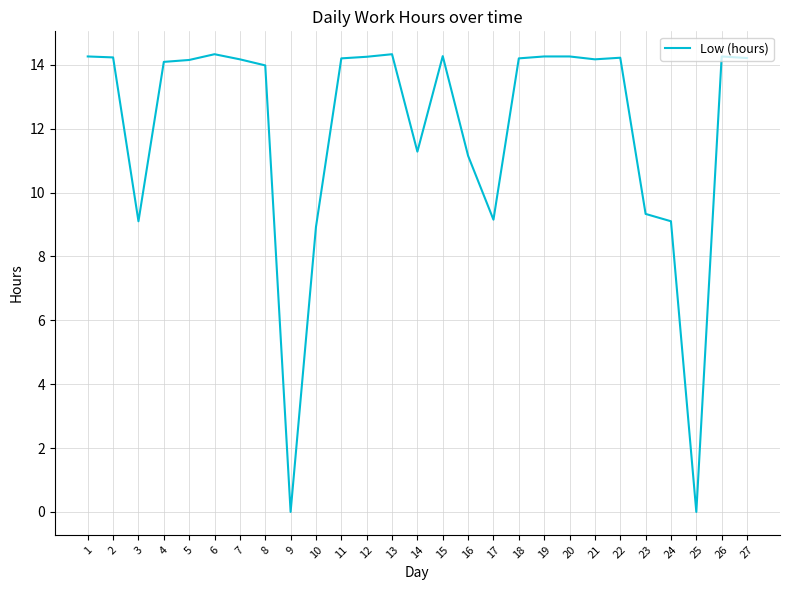

True or false: the data shows 0.0 at 25.

True